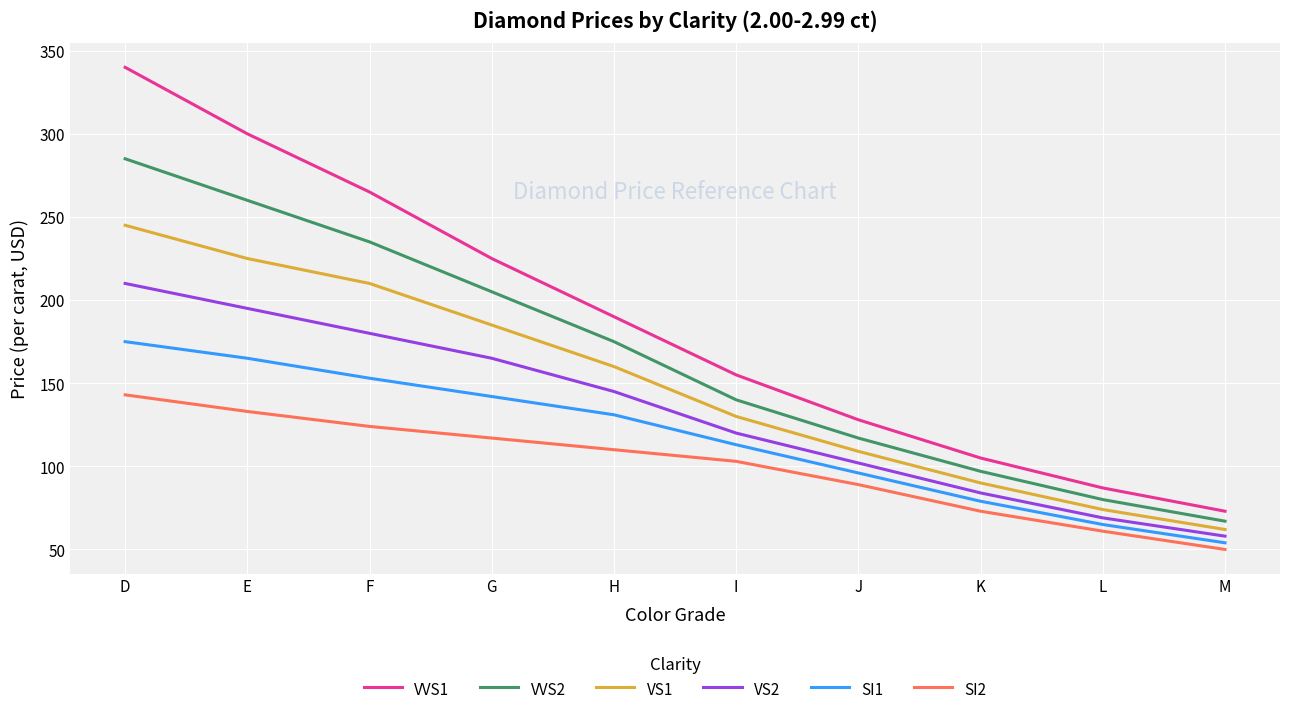

What is the average value of the SI2 series?

100